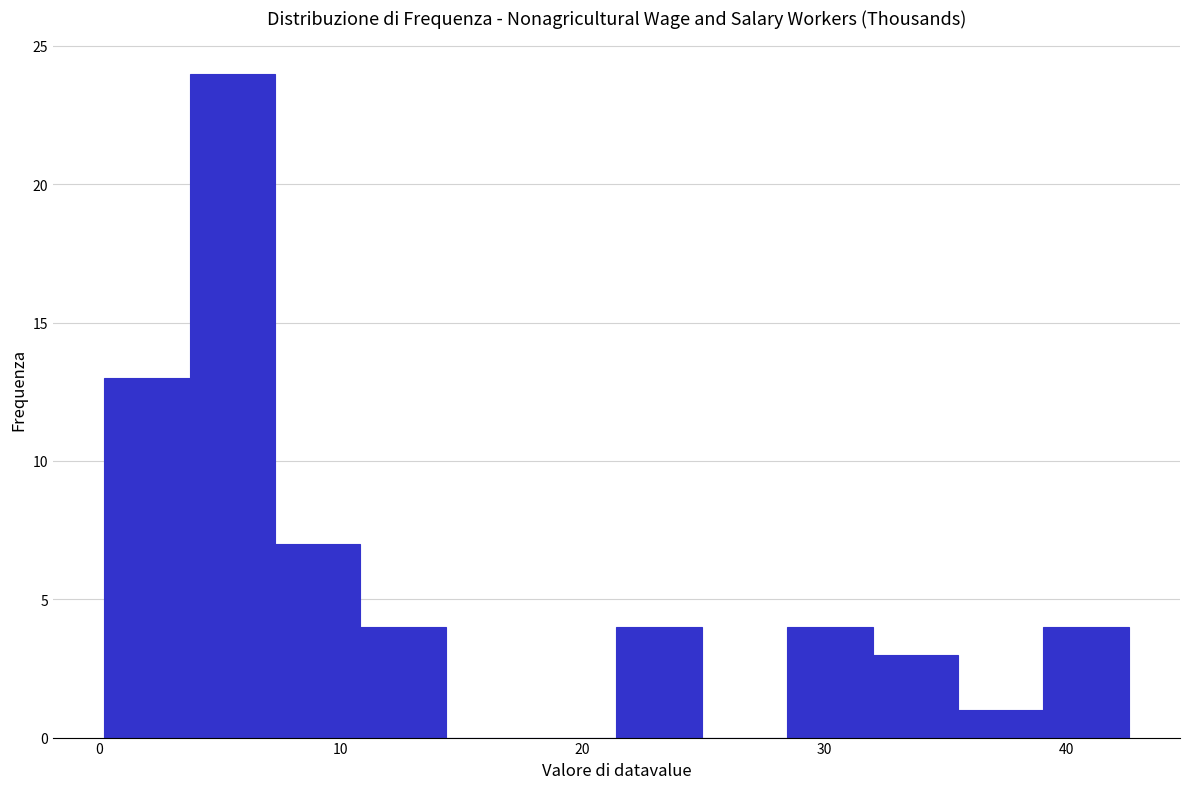

Around what value on the x-axis is the tallest bar? Give the approximate position of its centre, as read against the axis.

6